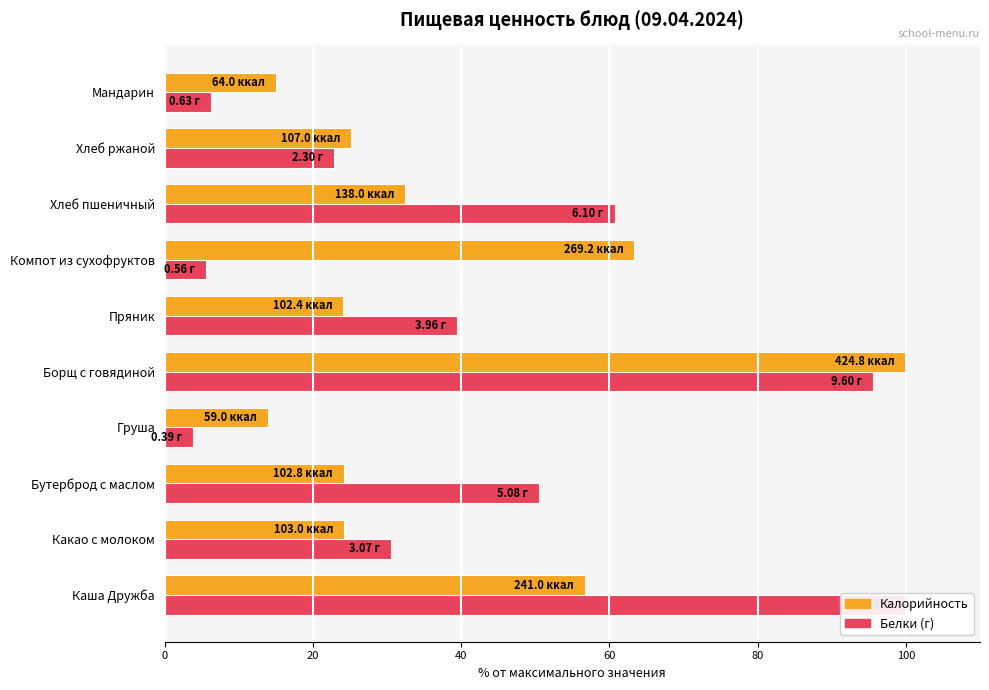

What is the maximum value for Калорийность?

100.0